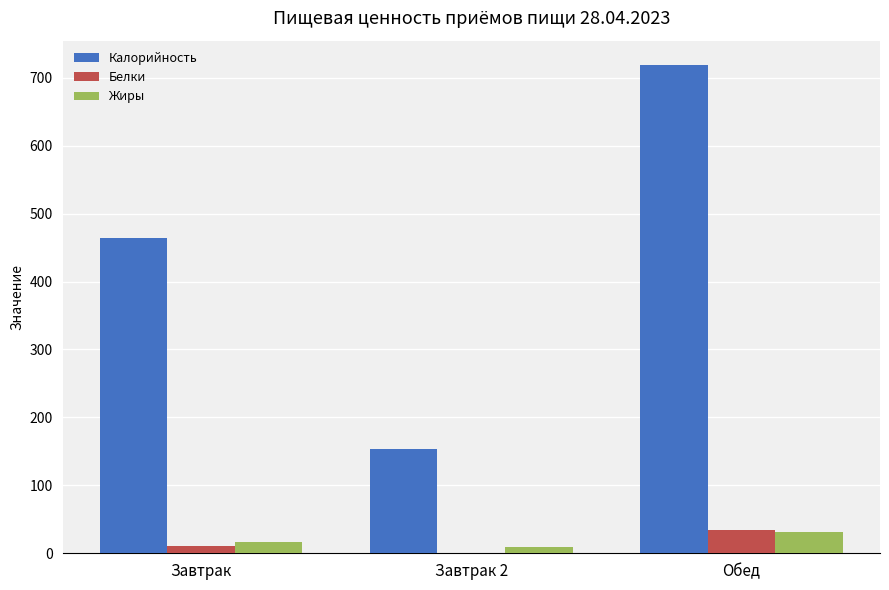

Which series changed the most between Завтрак and Завтрак 2?

Калорийность